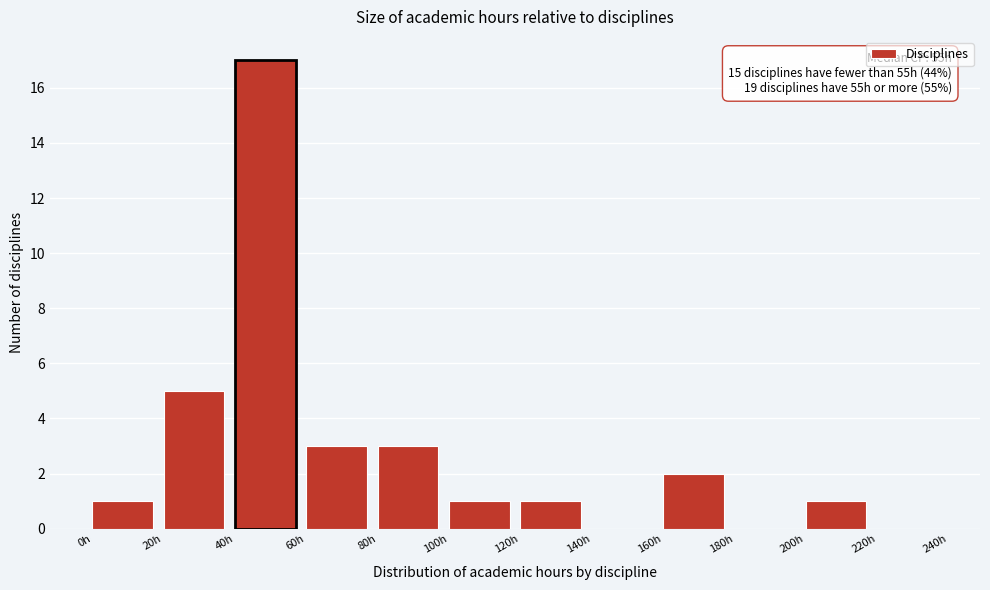

Which range on the x-axis has the tallest bar?

40 to 60